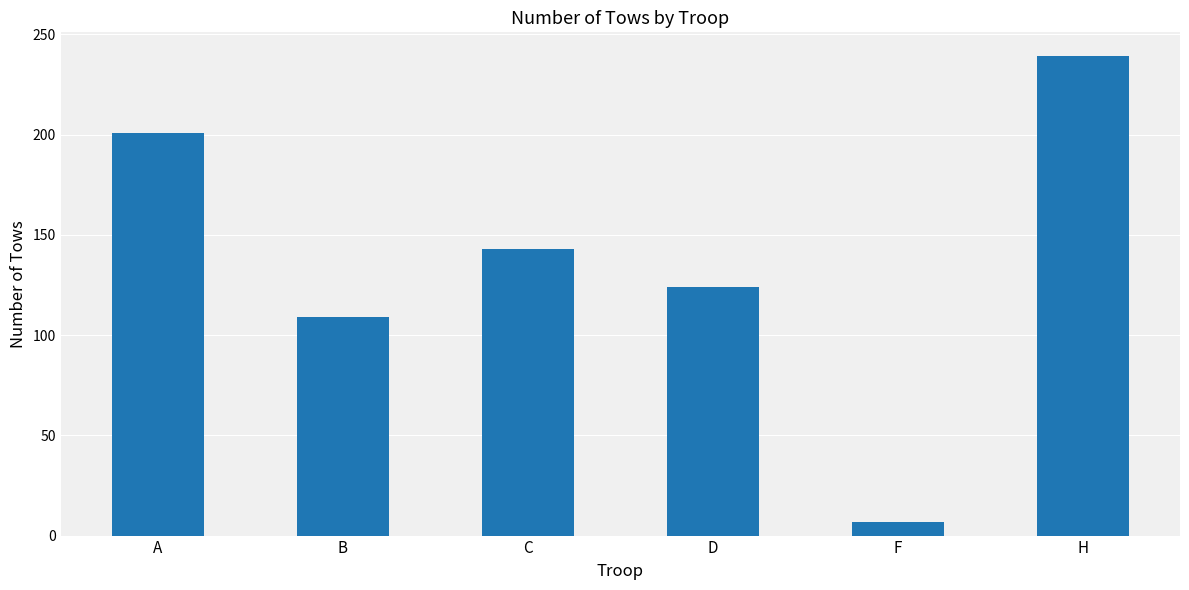

Reading right to left, transcribe all the data shown in this chart.

239	7	124	143	109	201